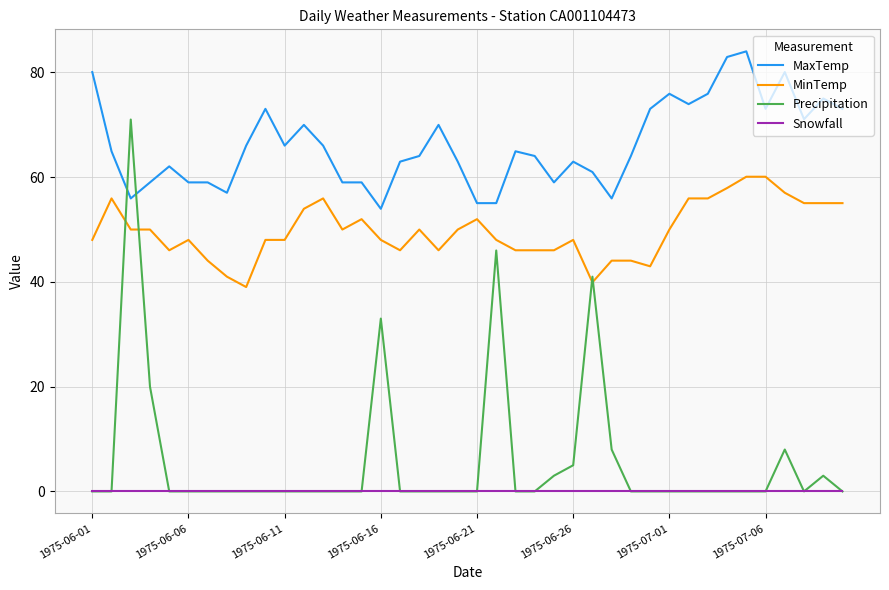

True or false: Precipitation and MinTemp cross at least once.

True